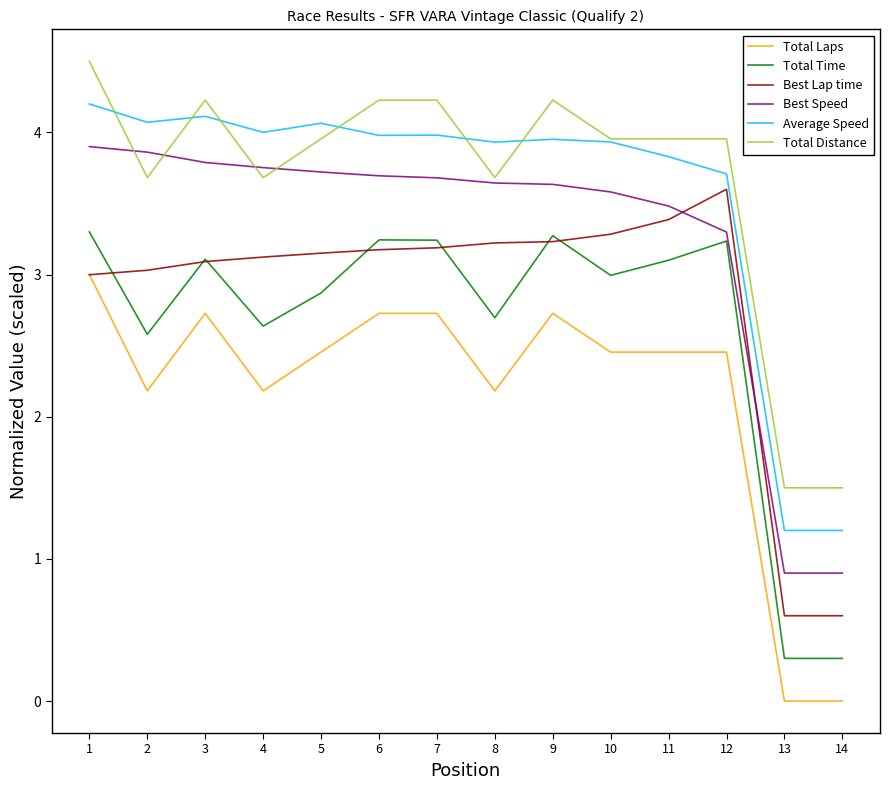

At which category does Total Distance reach its first local valley?

2